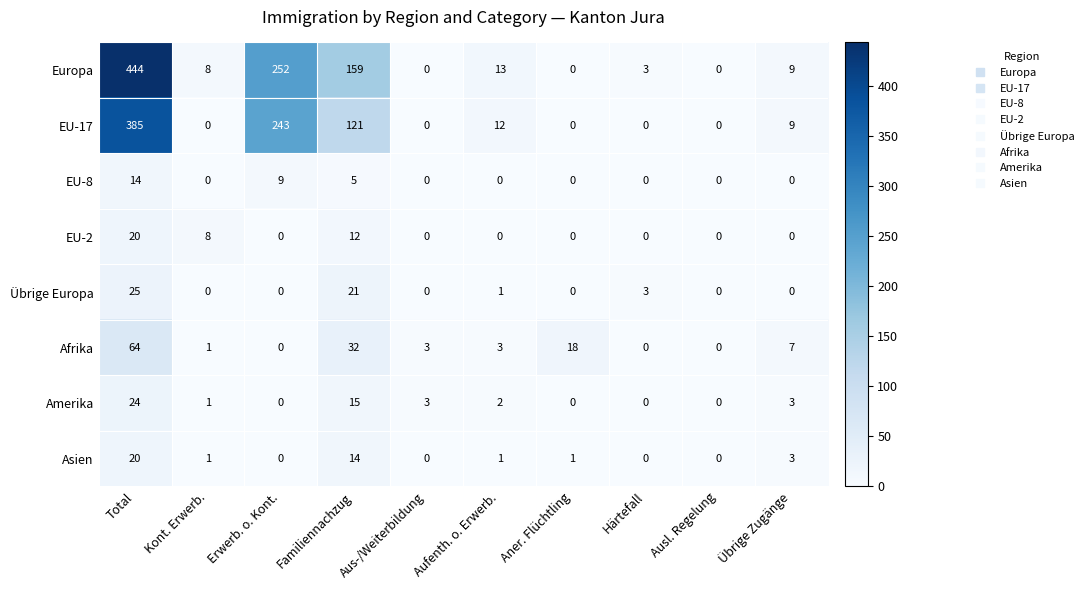

Which category has the highest value in the Übrige Europa series?

Total